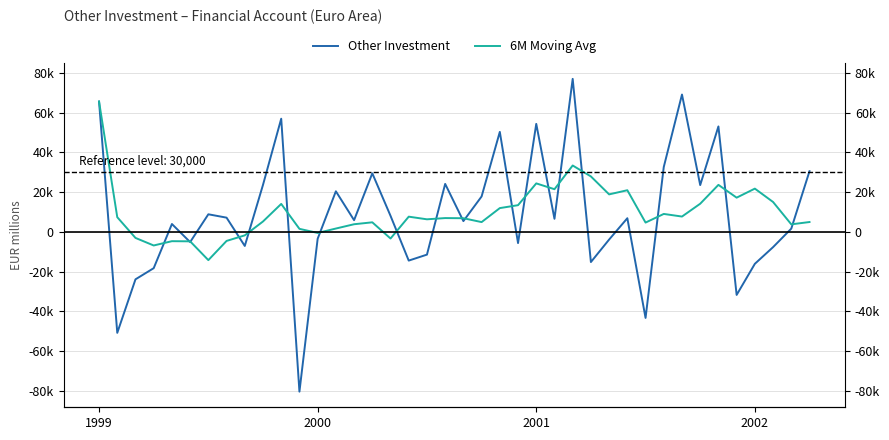

The value of Other Investment at 31 is 17990.1. True or false?

False